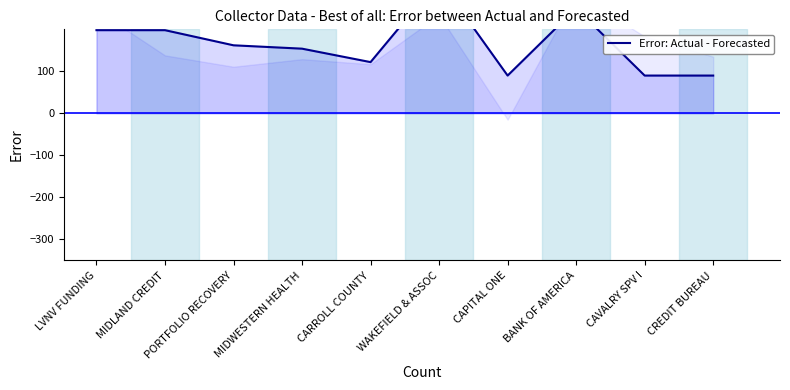

What is the difference between the second highest and second lowest values?

160.0